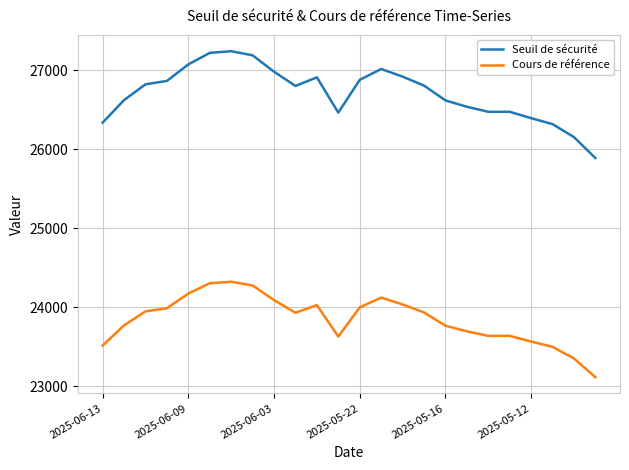

True or false: Seuil de sécurité and Cours de référence intersect in this chart.

False